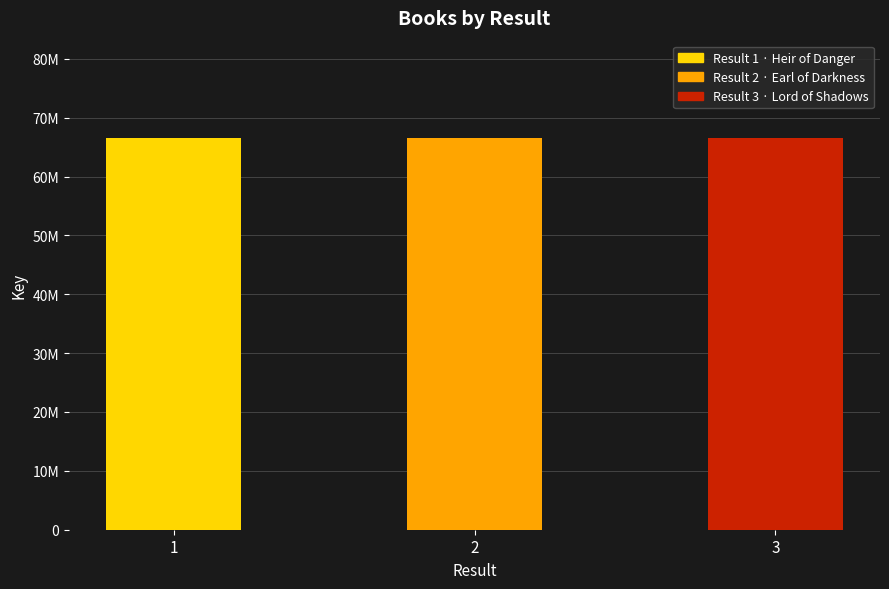

What is the difference between the maximum and minimum values?

861